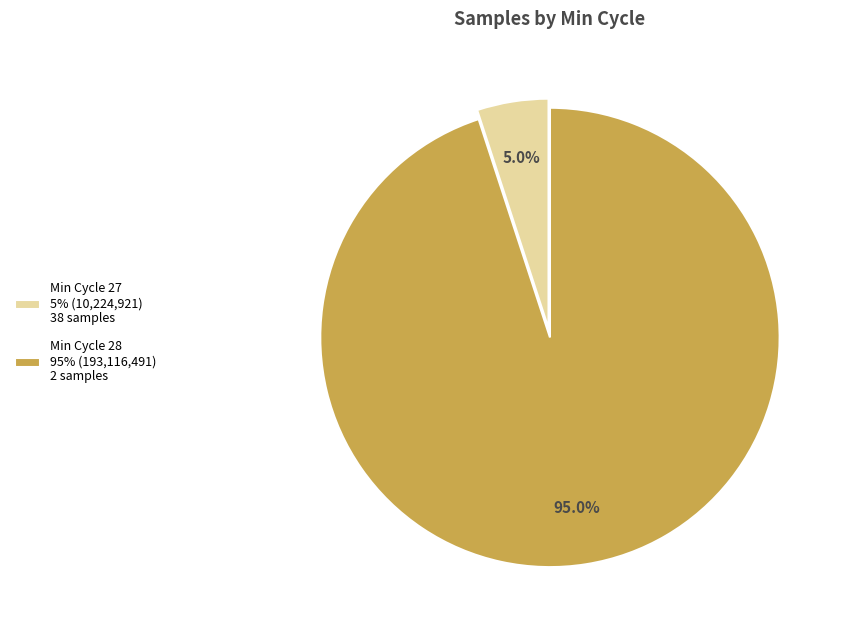

Combined, do Min Cycle 28 95% (193,116,491) 2 samples and Min Cycle 27 5% (10,224,921) 38 samples account for over 50%?

Yes